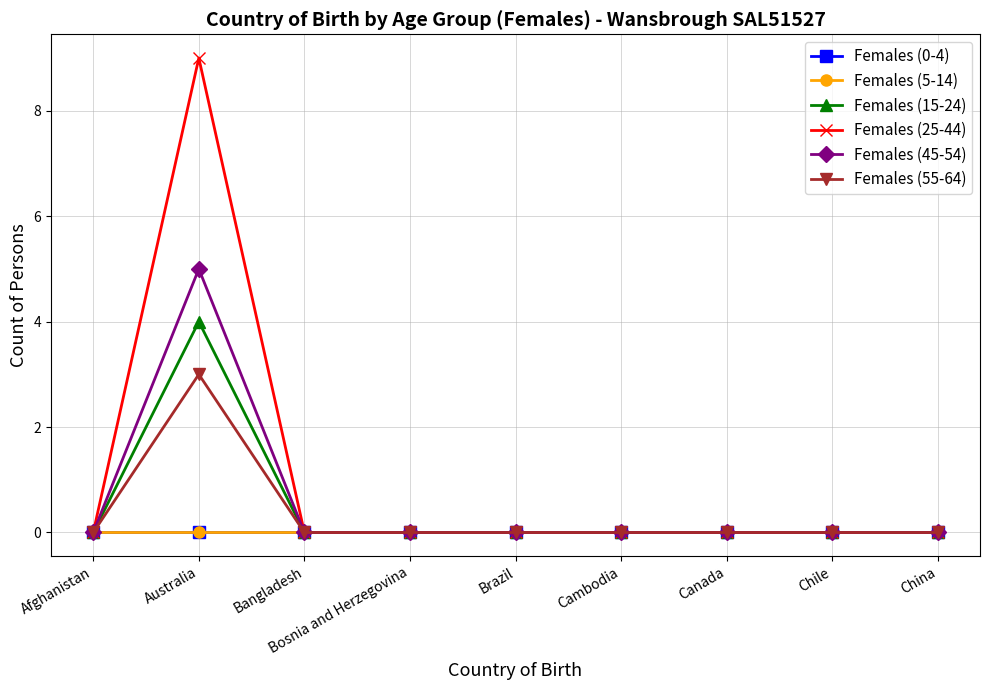

At which category is the sum across all series the highest?

Australia